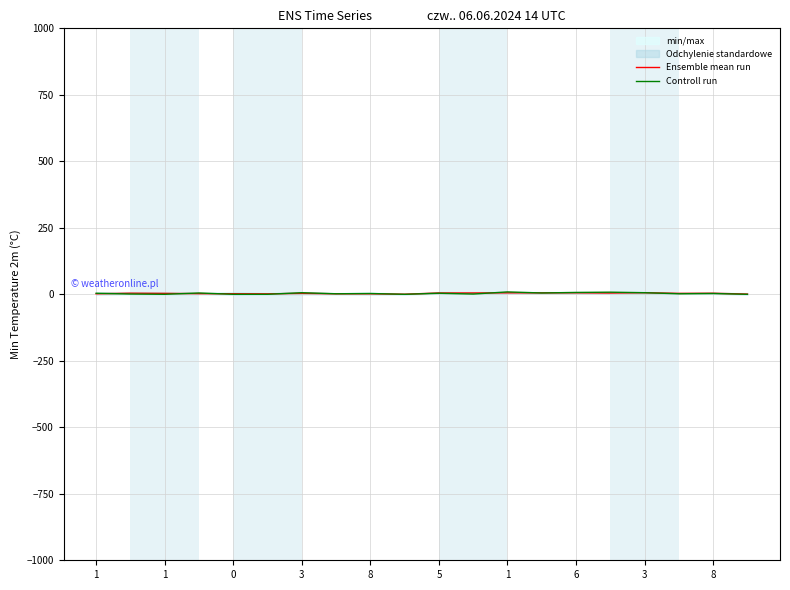

What is the difference between the second highest and minimum values in the Controll run series?

8.0